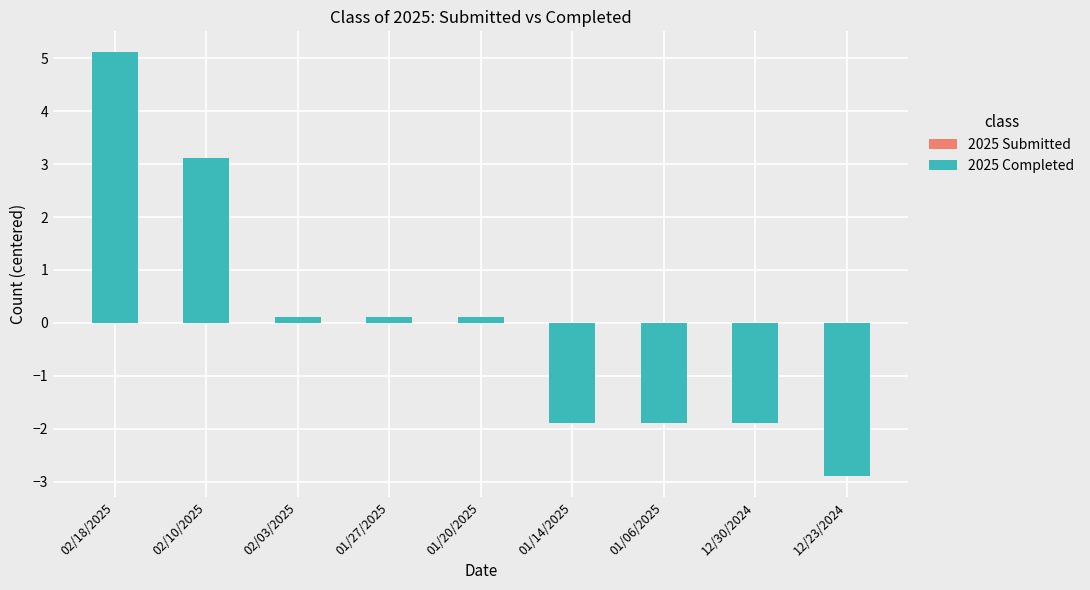

At how many categories does at least one series exceed 0?

5